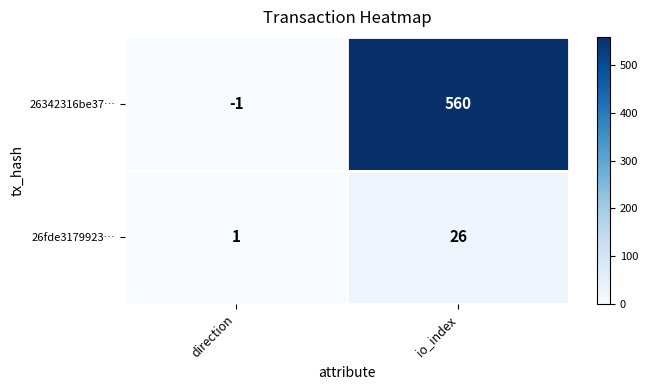

What is the spread (max minus min) of values at direction?

2